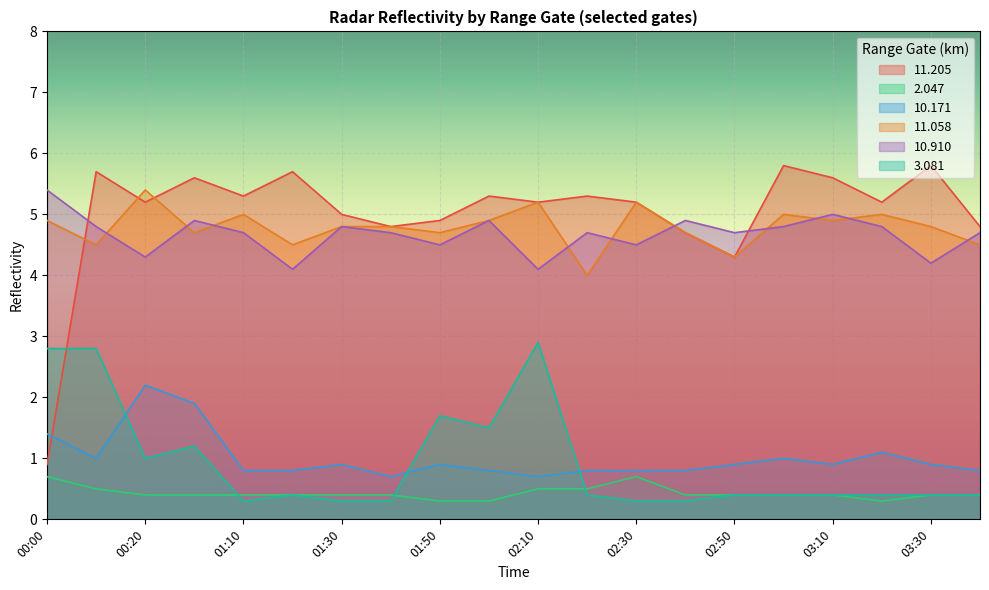

List the labels in order of   2.047 value, largest first.

00:00, 02:30, 00:10, 02:10, 02:20, 00:20, 01:00, 01:10, 01:20, 01:30, 01:40, 02:40, 02:50, 03:00, 03:10, 03:30, 03:40, 01:50, 02:00, 03:20